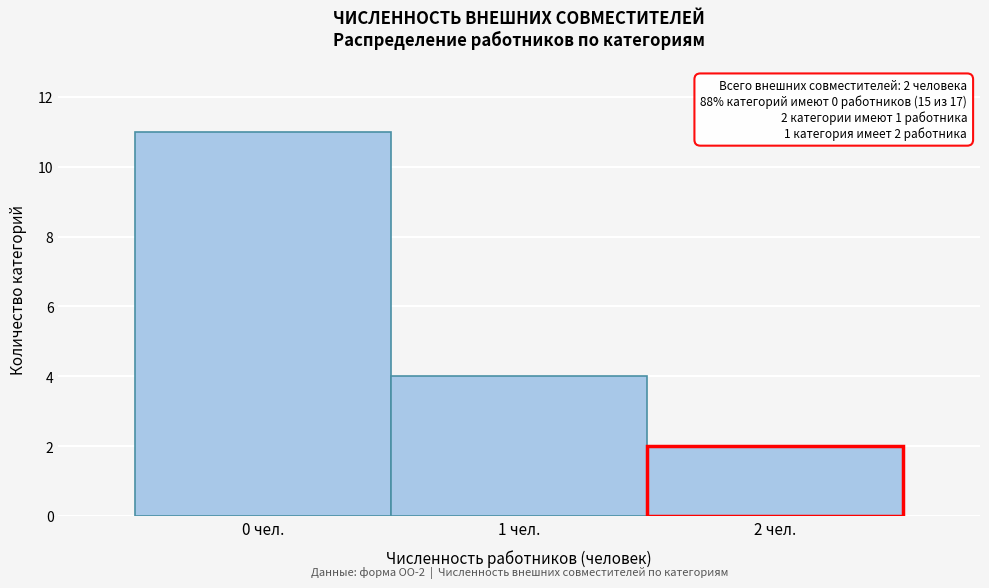

Over which range of the x-axis is the bar tallest?

-0.5 to 0.5